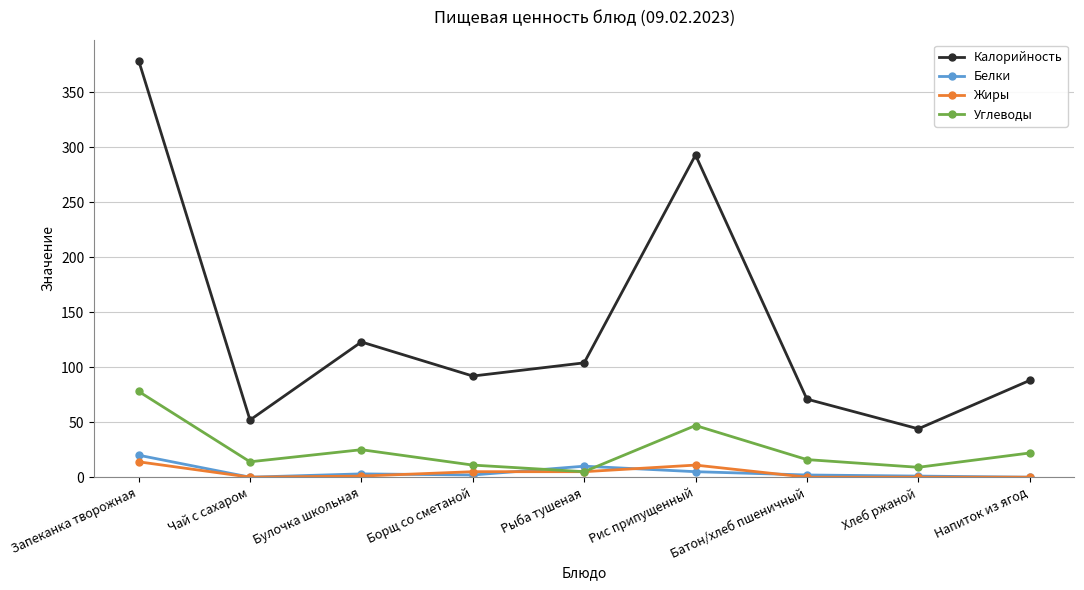

True or false: Калорийность and Углеводы cross at least once.

False